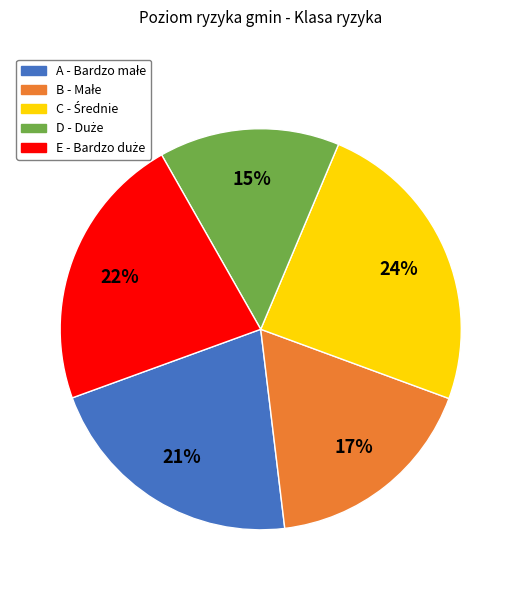

To the nearest percent, what is the average slice percentage?

20%